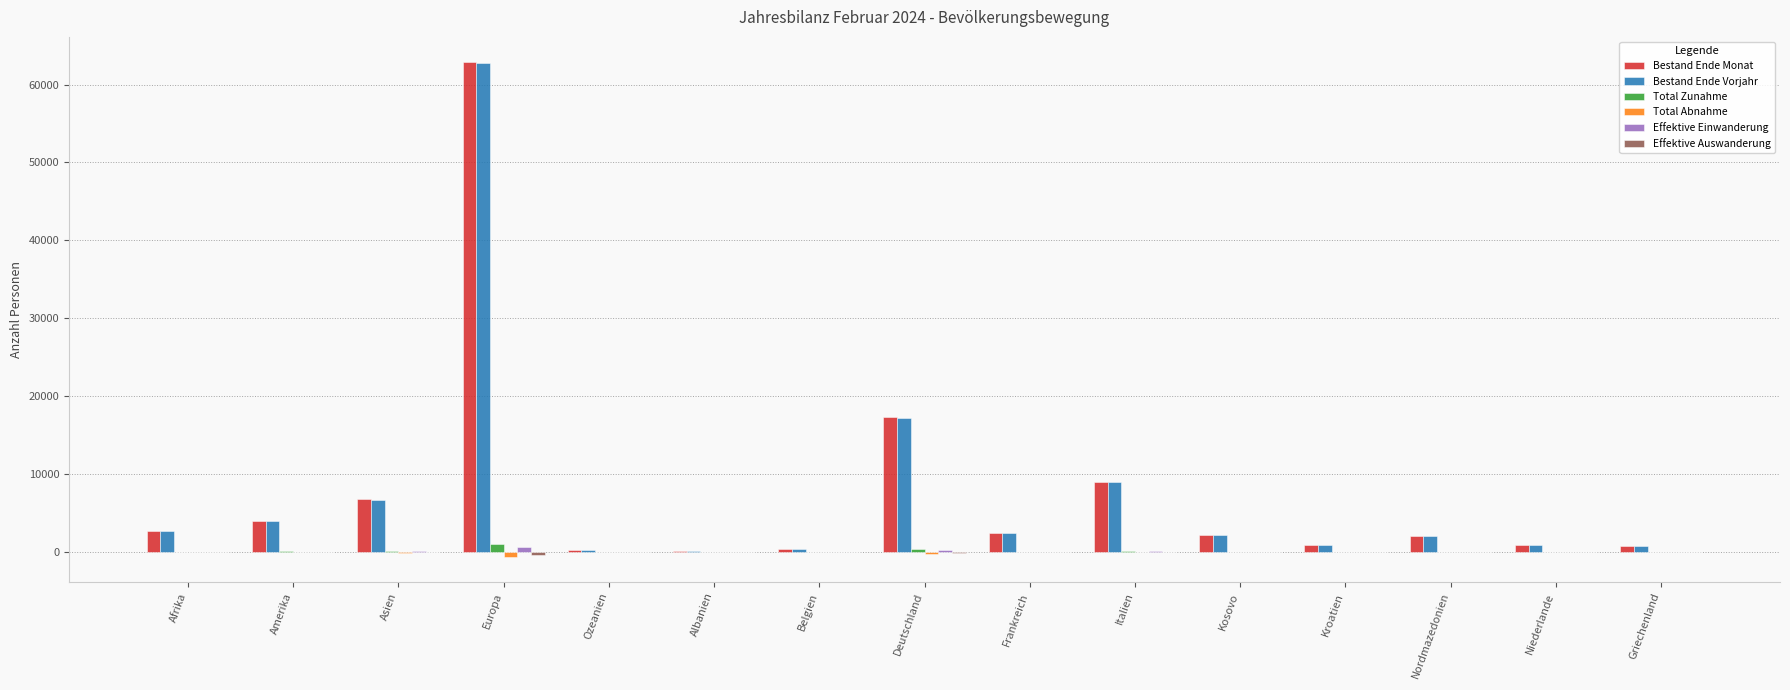

Which series changed the most between Asien and Nordmazedonien?

Bestand Ende Monat